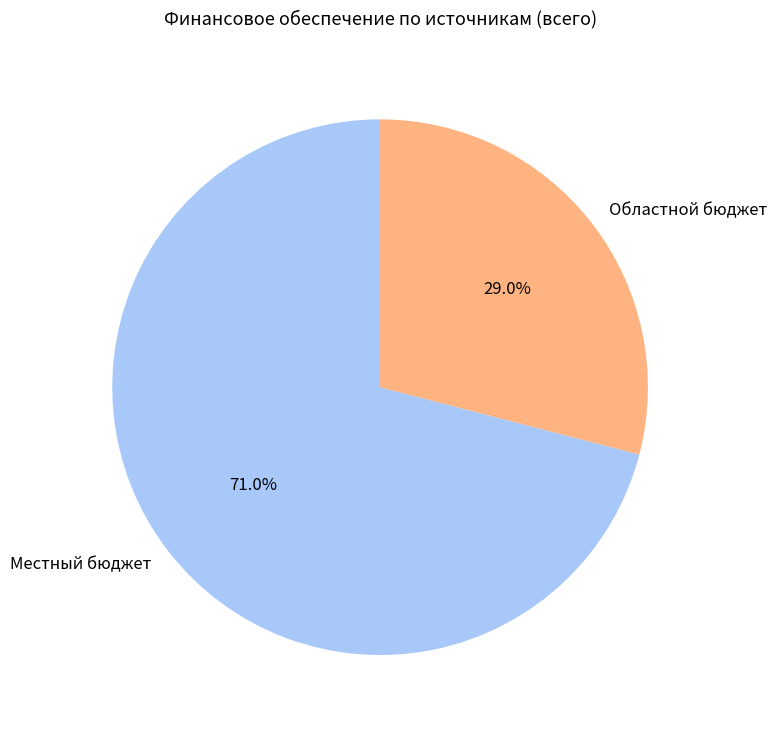

Which slice is the smallest?

Областной бюджет